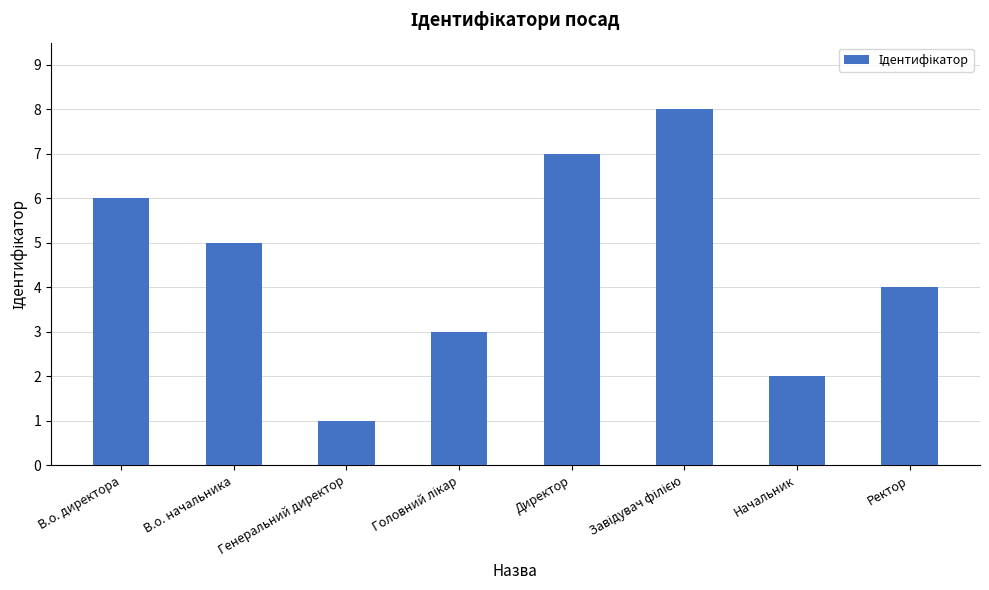

What is the minimum value shown in the chart?

1